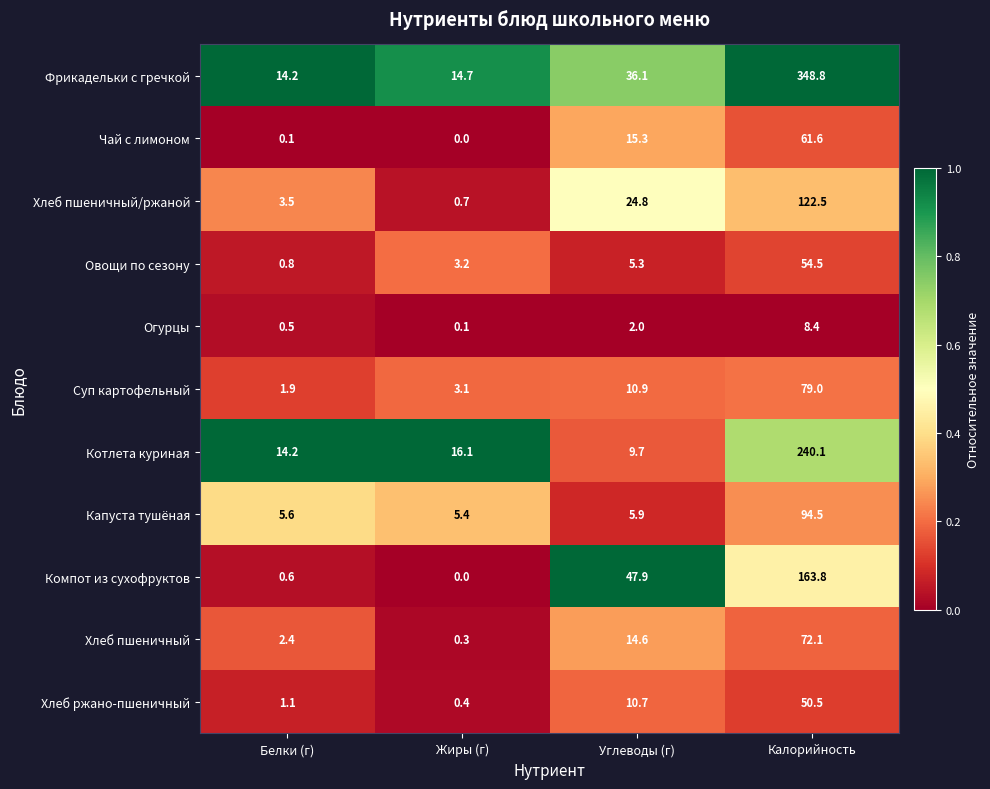

Which series changed the most between Белки (г) and Жиры (г)?

Хлеб пшеничный/ржаной